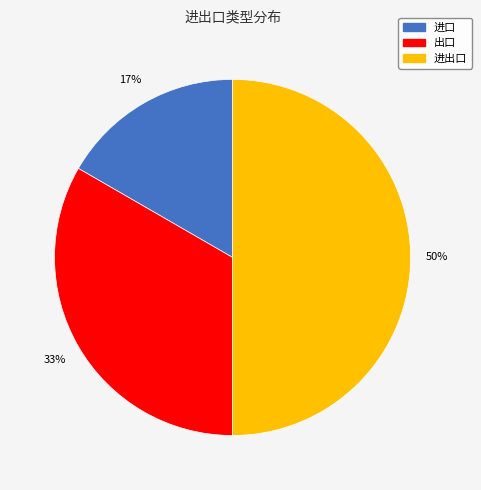

Is 出口 the majority of the pie?

No